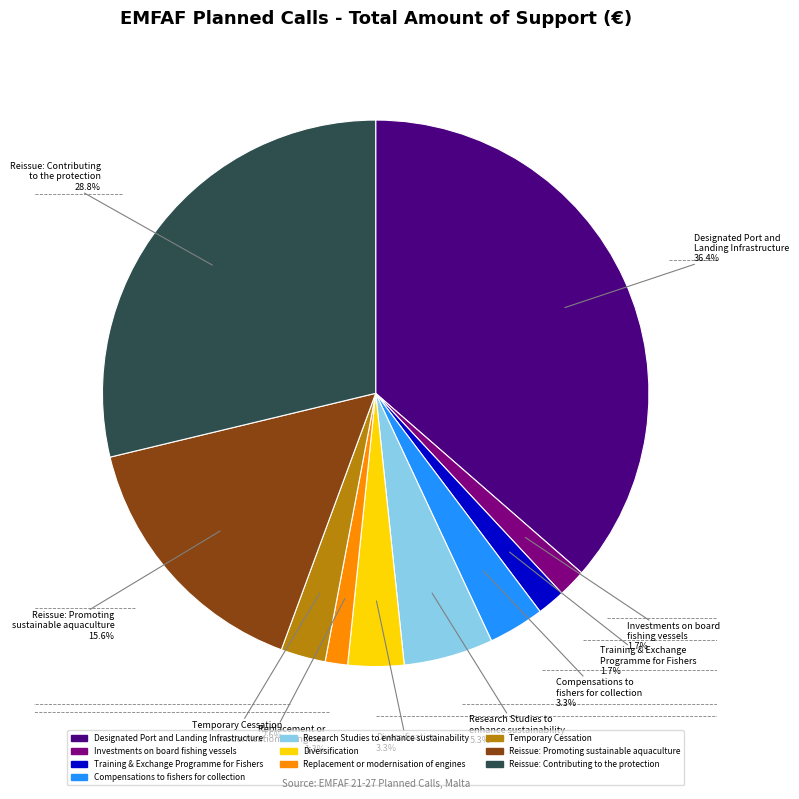

Does Investments on board fishing vessels account for over 50% of the chart?

No